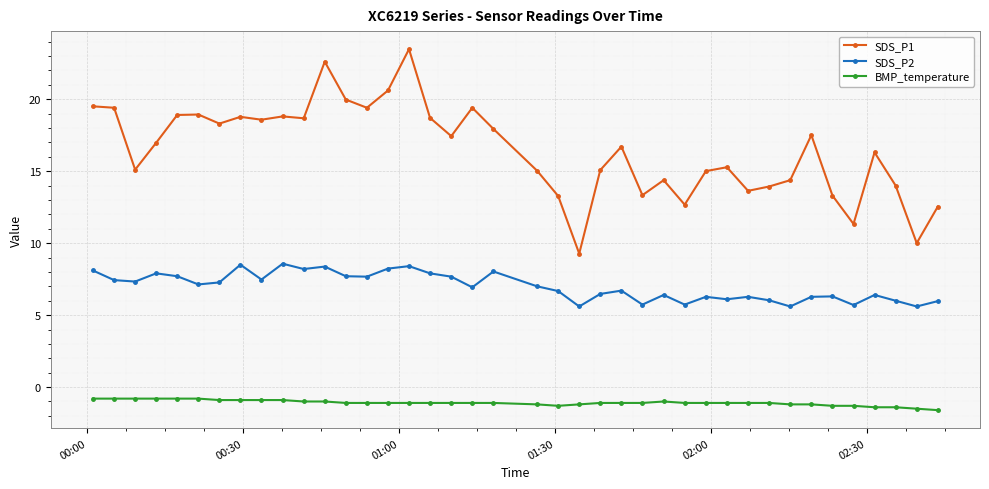

What is the greatest value displayed?

23.5